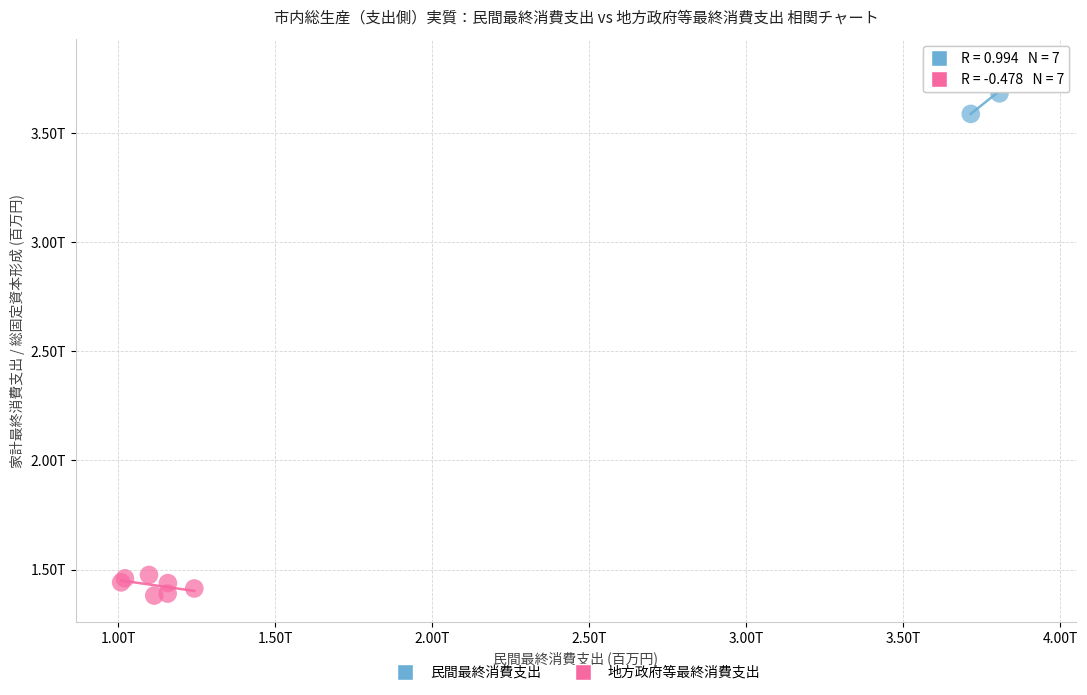

Which series contains the lowest Y value?

地方政府等最終消費支出